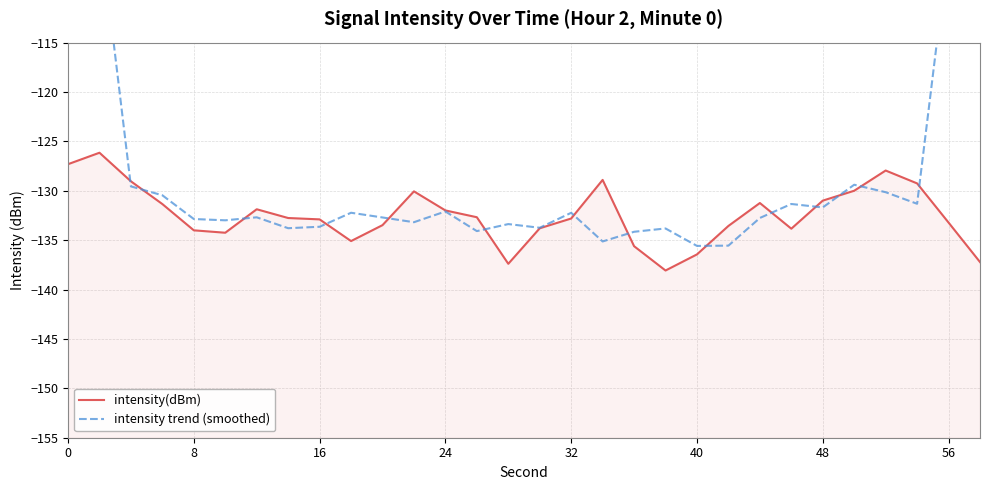

How many values in the intensity trend (smoothed) series are below -132?

19